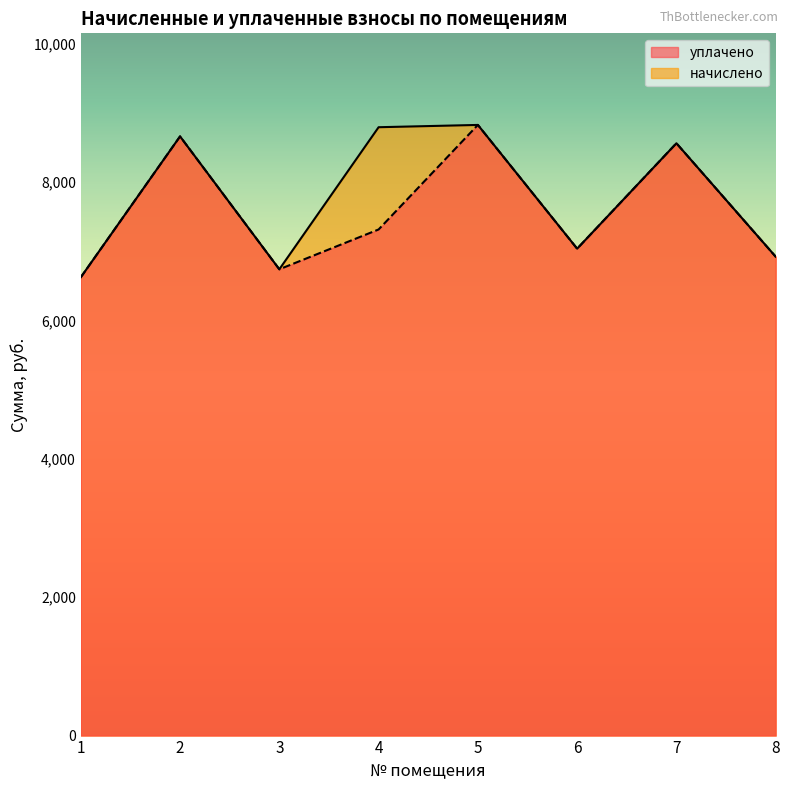

At which label is уплачено closest to 7725?

4